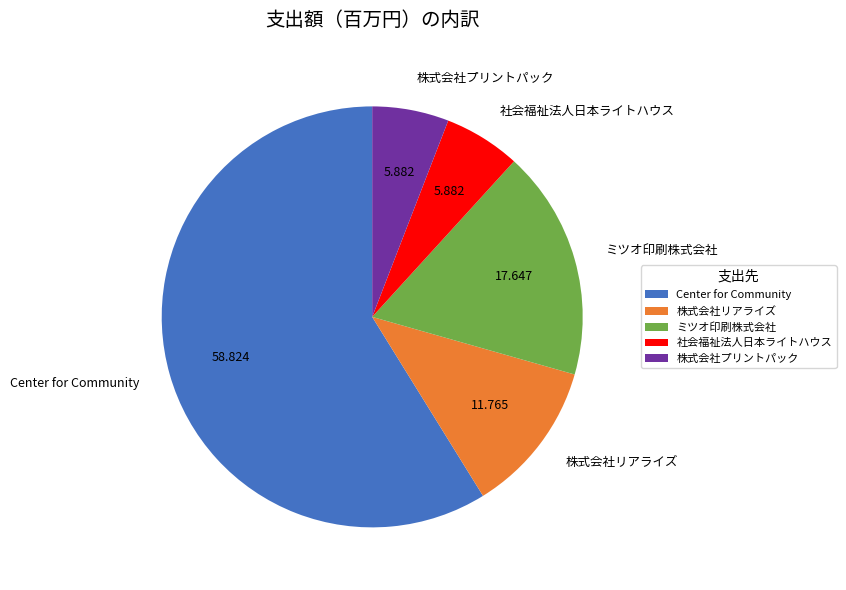

How many segments does this pie chart have?

5